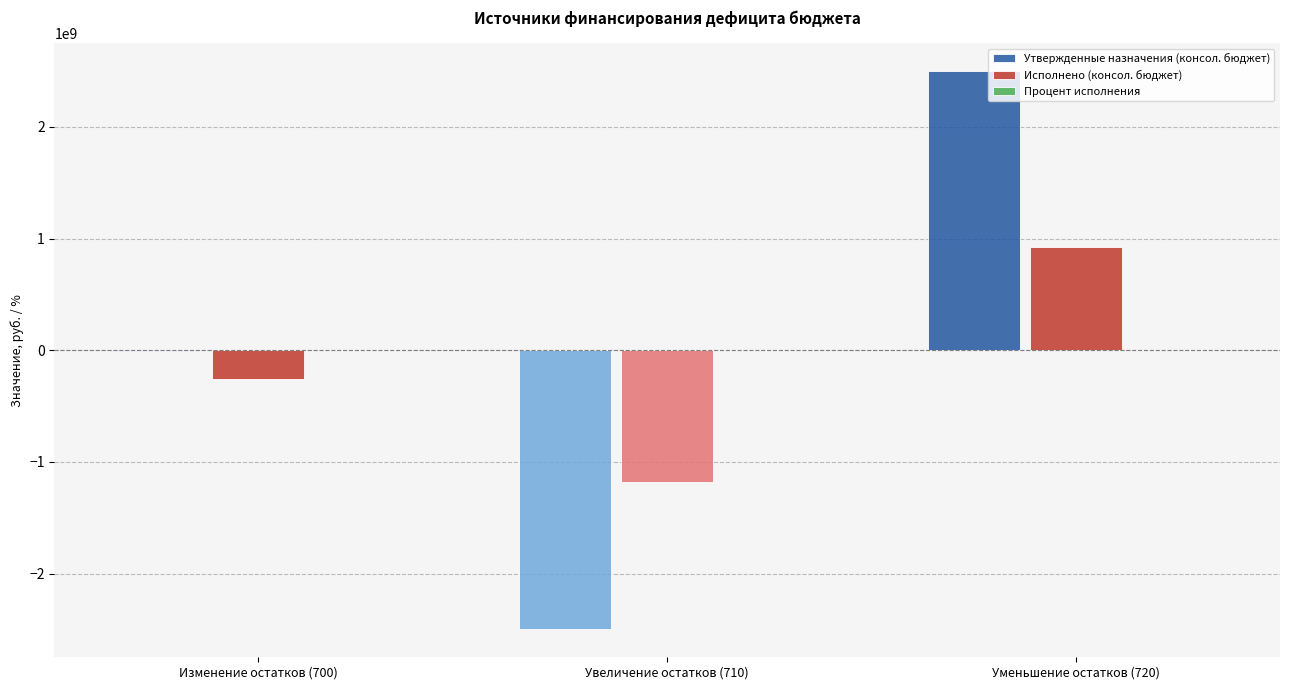

Which series has the widest spread of values?

Утвержденные назначения (консол. бюджет)